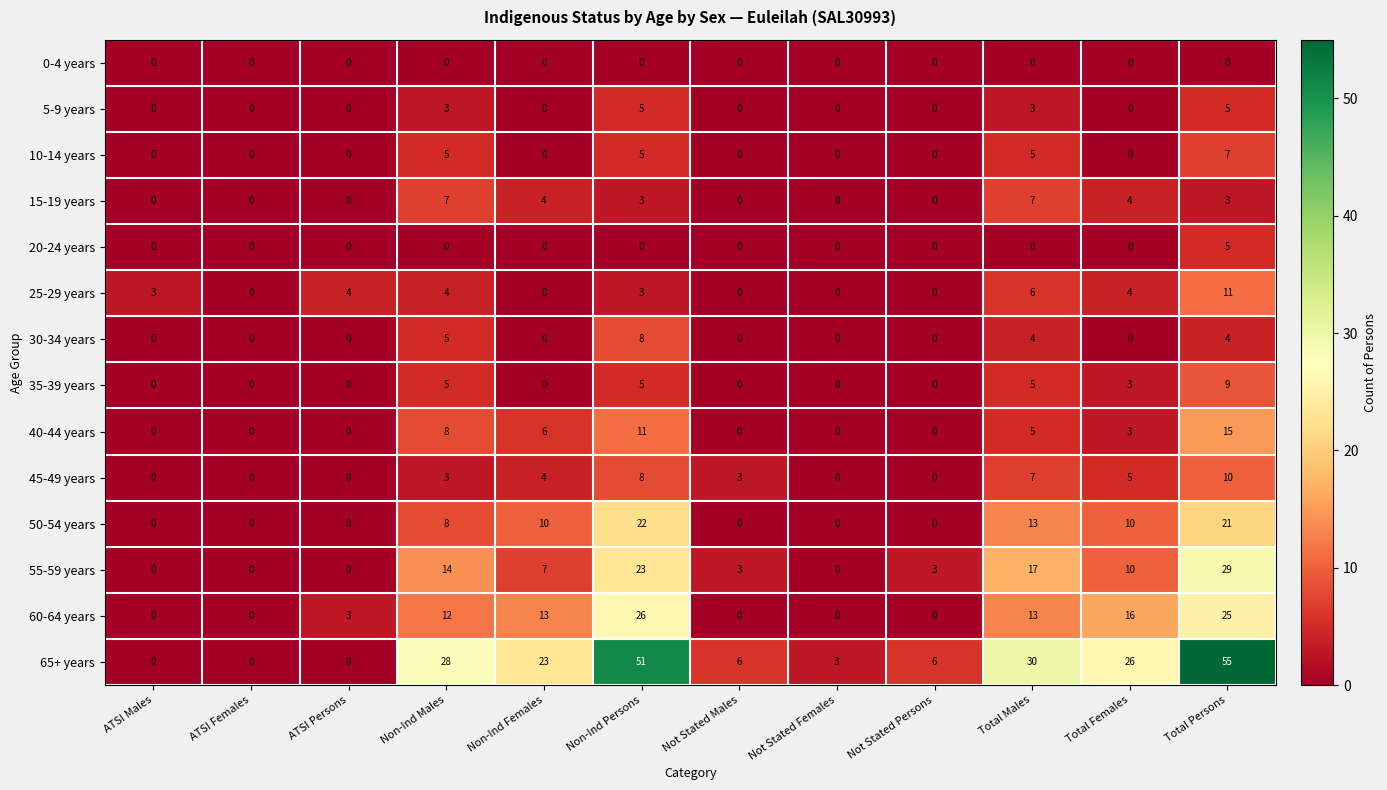

Which label corresponds to the largest value in the chart?

Total Persons